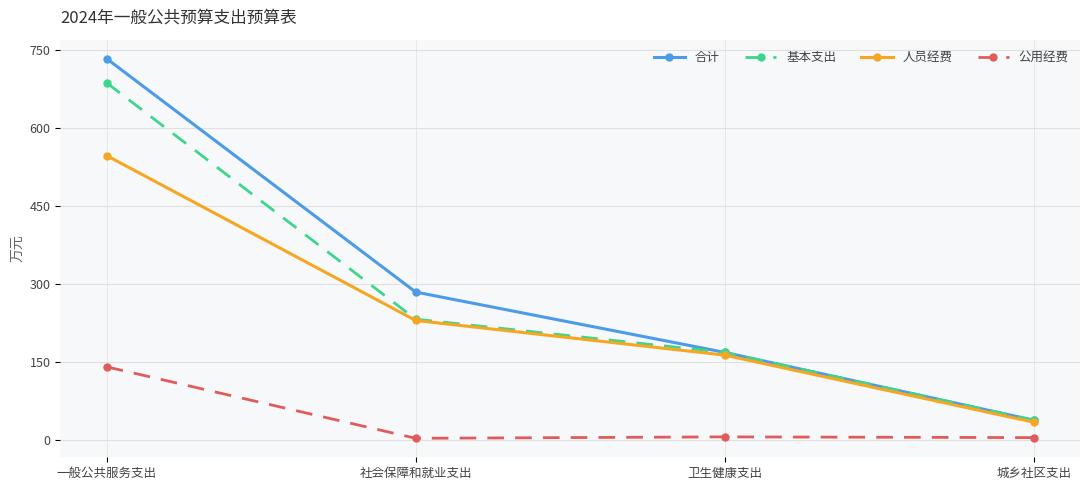

True or false: 公用经费 has more than 1 interior local peaks.

False